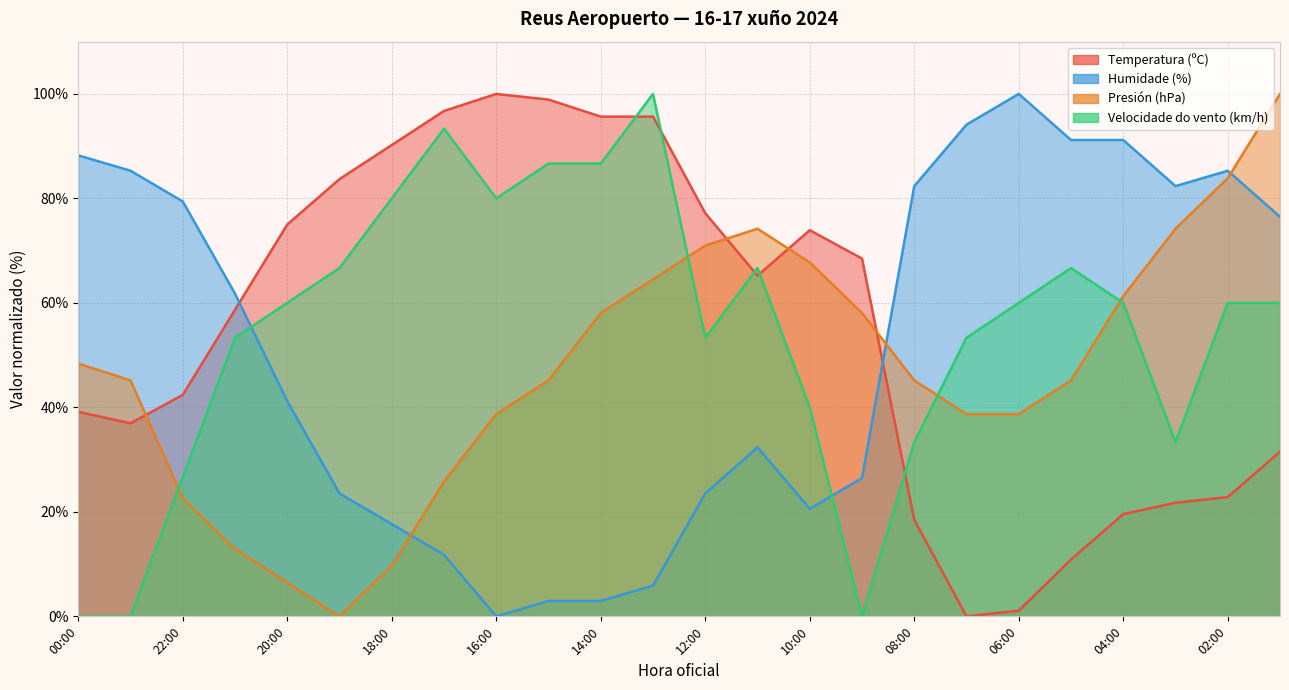

Between 16:00 and 05:00, which is larger?

16:00